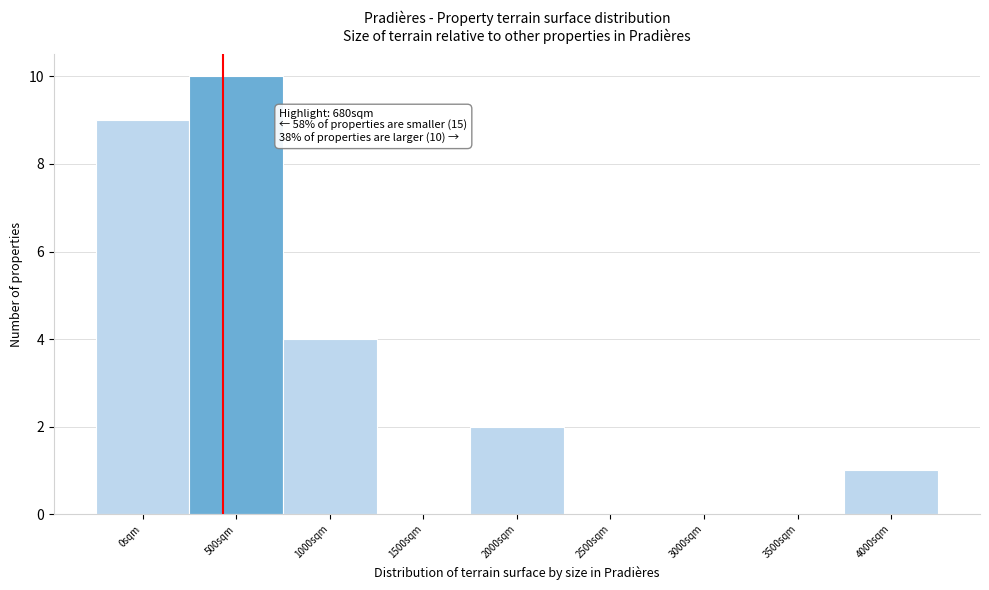

Reading right to left, transcribe all the data shown in this chart.

4000sqm=1	3500sqm=0	3000sqm=0	2500sqm=0	2000sqm=2	1500sqm=0	1000sqm=4	500sqm=10	0sqm=9